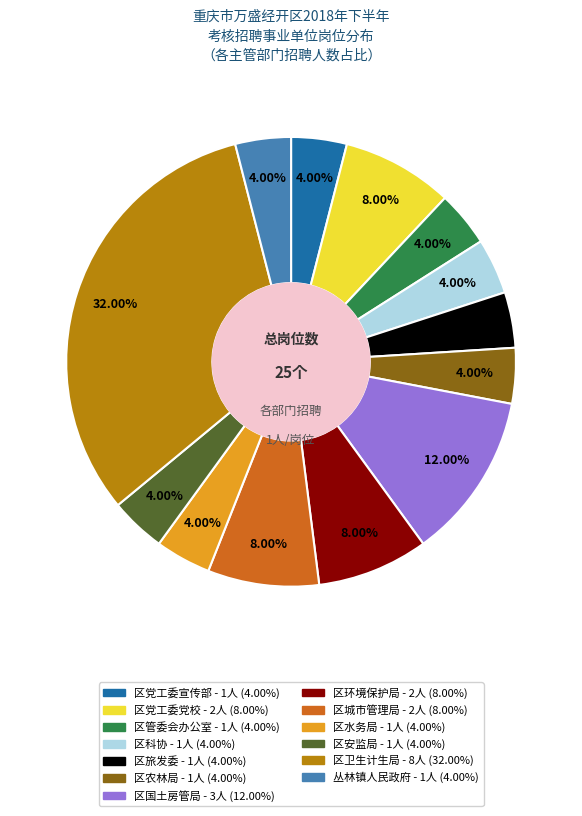

Does 区农林局 represent more than half of the total?

No